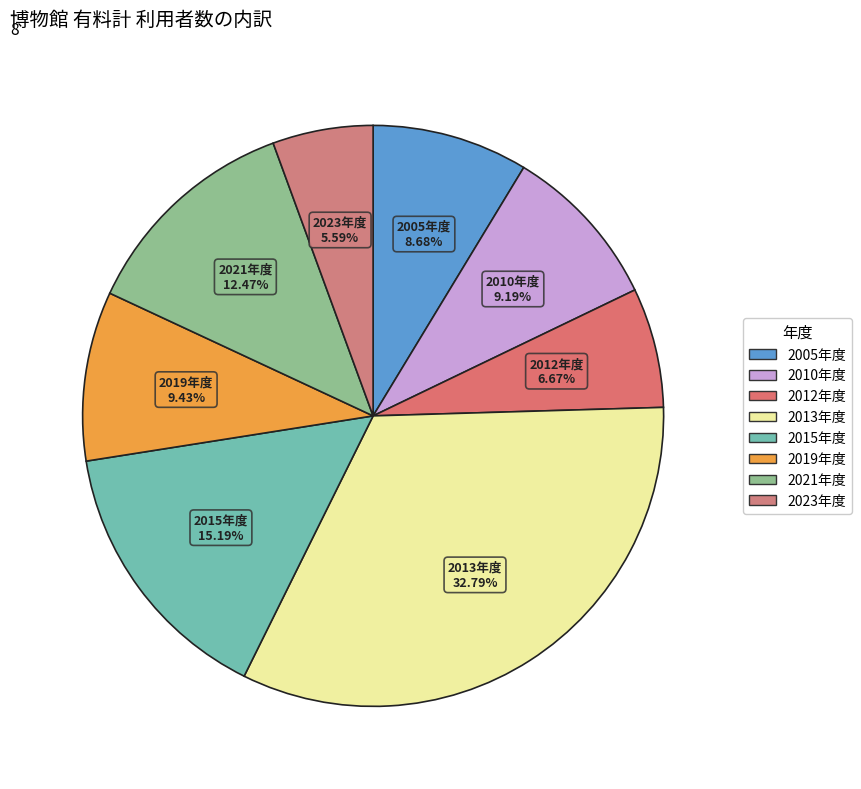

Count the number of slices in the pie.

8